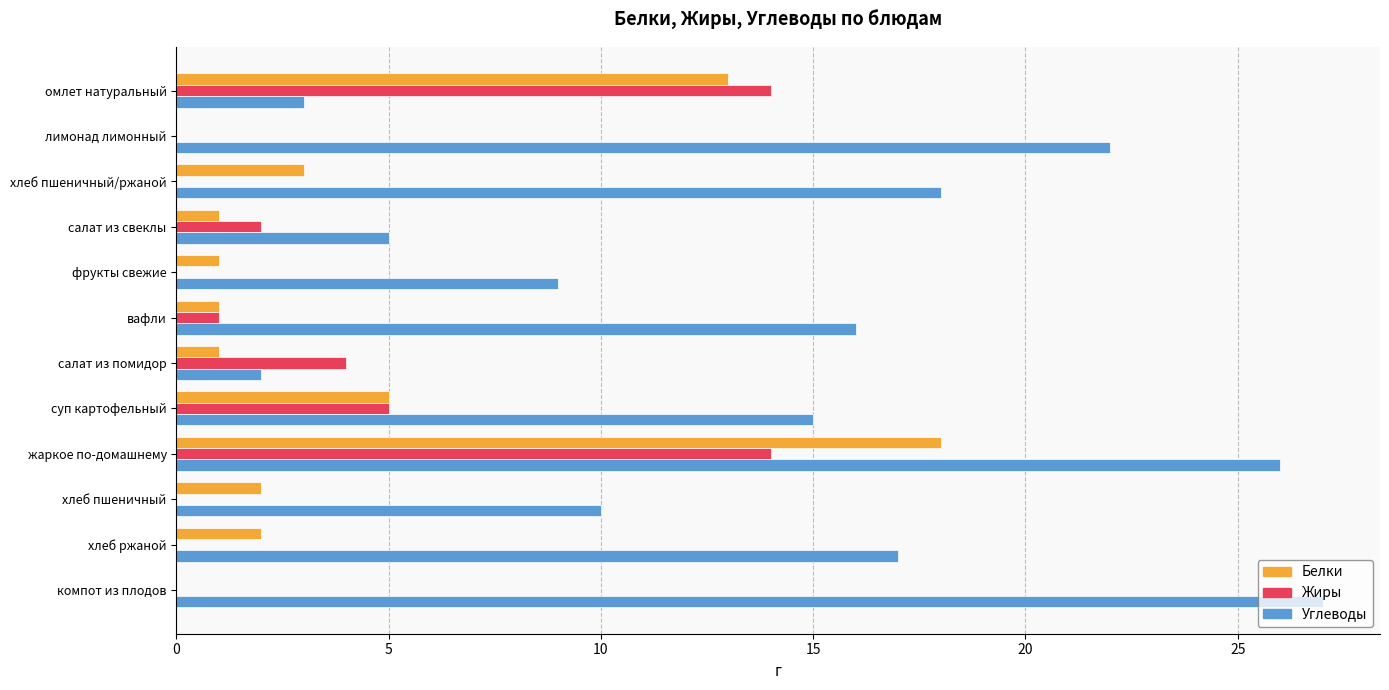

What is the approximate value of Углеводы at хлеб пшеничный/ржаной?

18